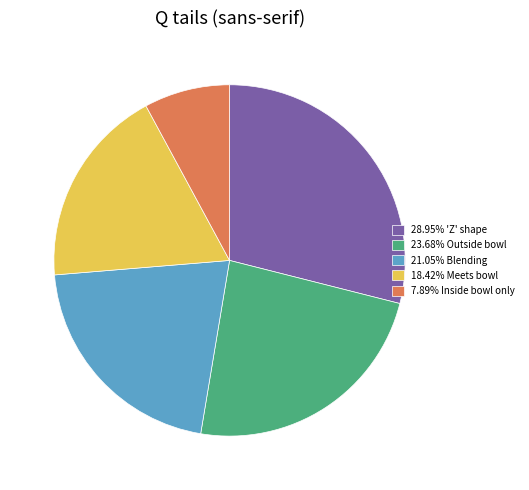

Do 7.89% Inside bowl only and 23.68% Outside bowl together represent more than half of the pie?

No